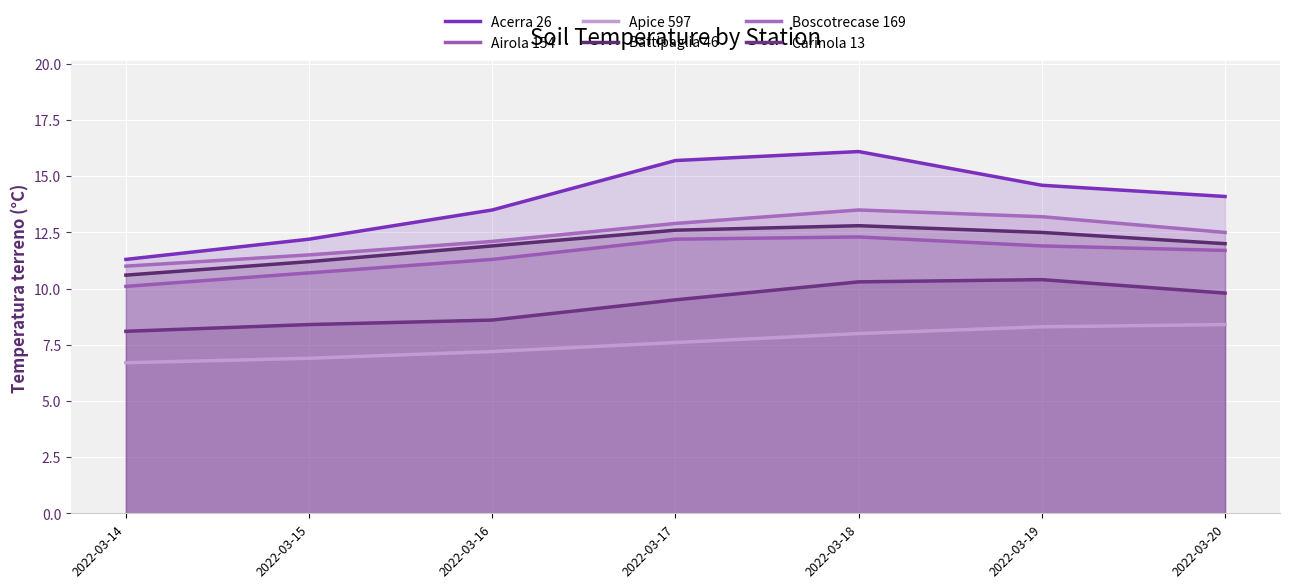

Which series changed the most between 2022-03-15 and 2022-03-16?

Acerra 26